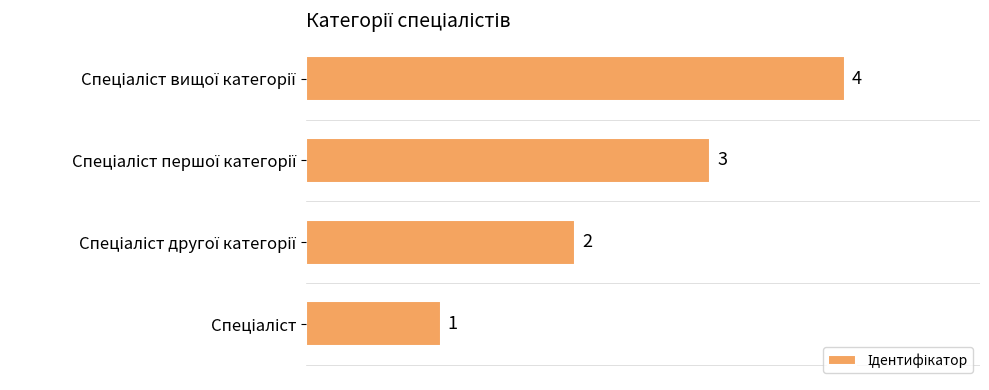

What is the sum of all values?

10